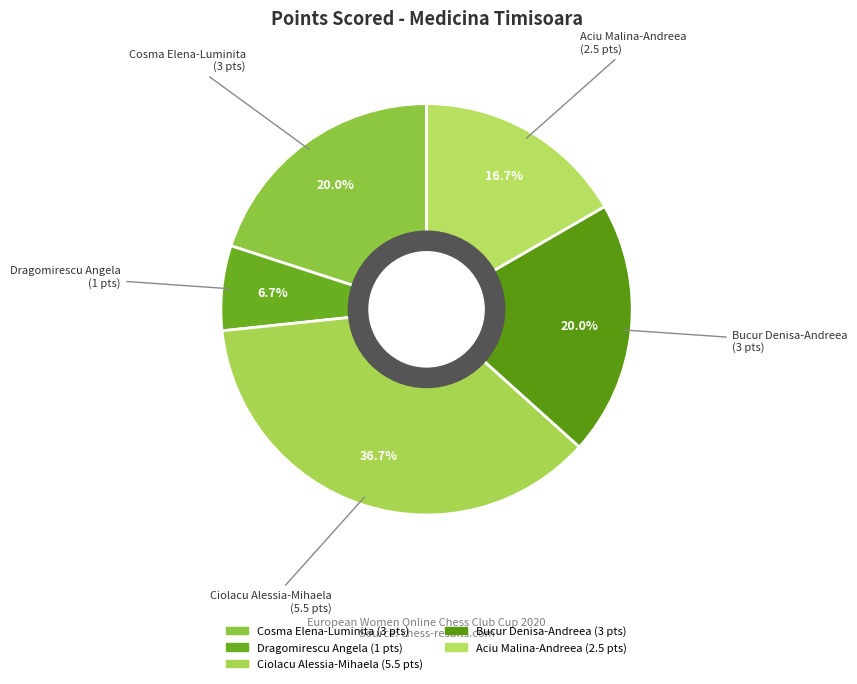

Is there any slice that represents more than half of the pie?

No